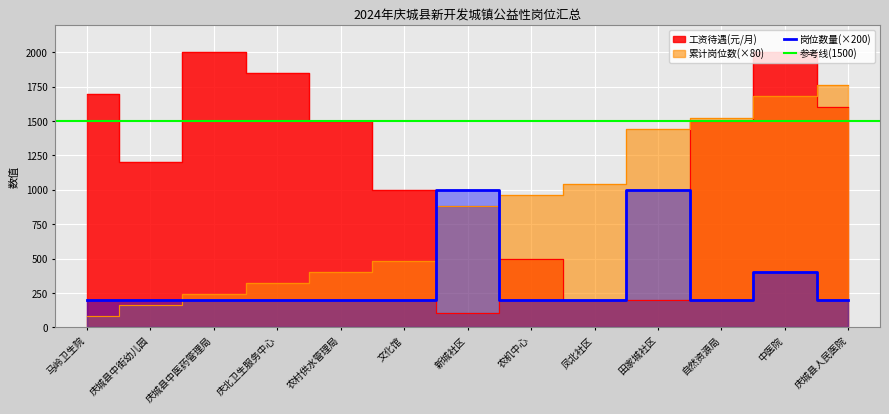

What is the spread (max minus min) of values at 庆城县中医药管理局?

1800